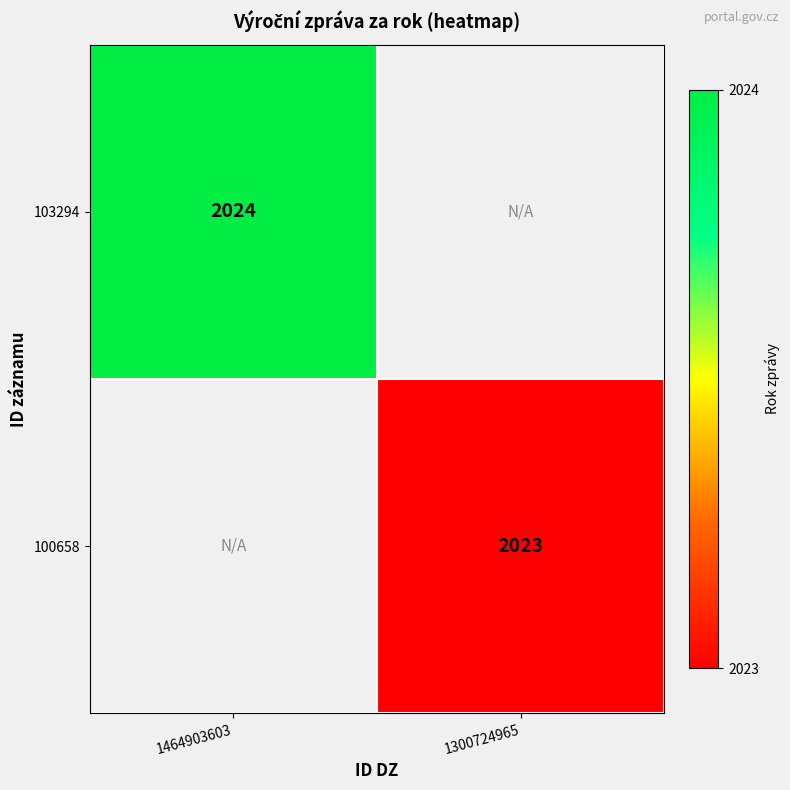

The 100658 series shows 3411 at 1300724965. True or false?

False